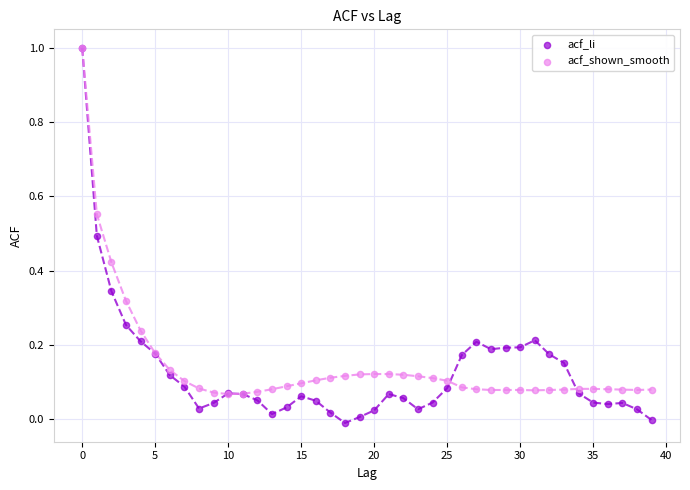

Which series has the largest Y range (max minus min)?

acf_li